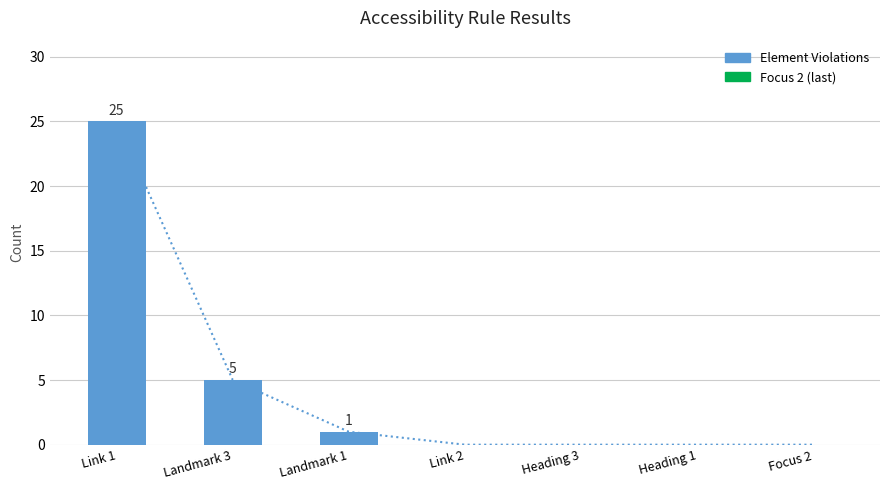

The value at Focus 2 is 13. True or false?

False